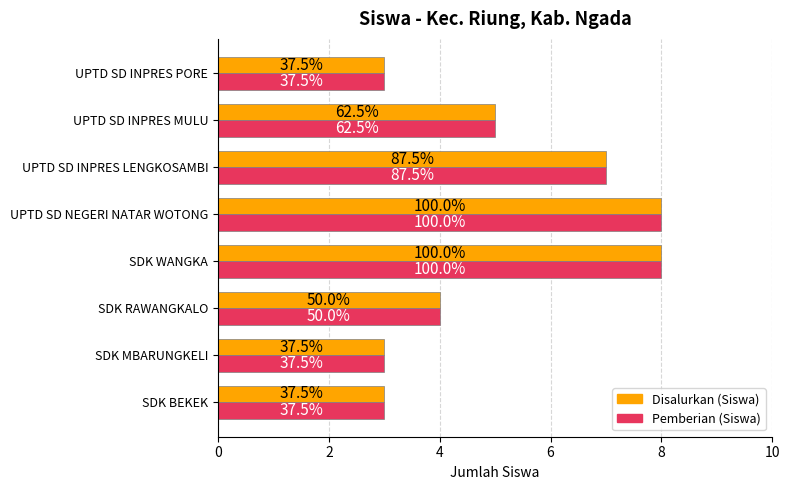

What are all the series names shown in the legend?

Disalurkan (Siswa), Pemberian (Siswa)